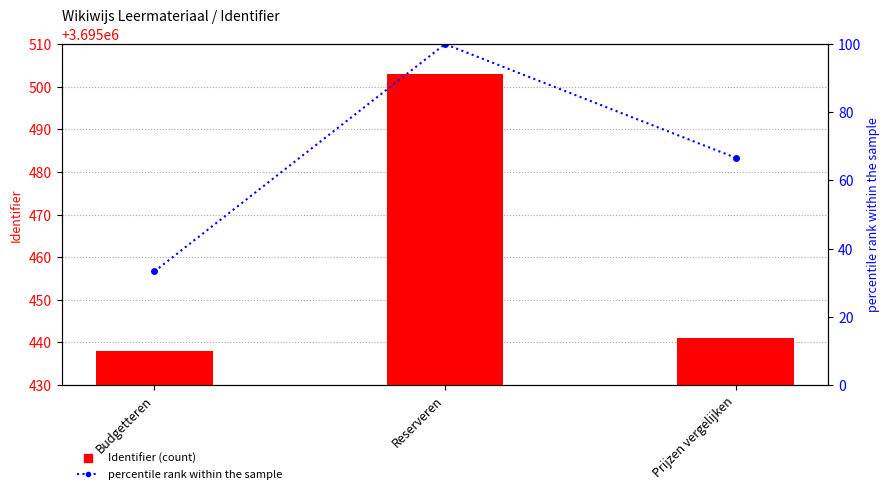

At how many categories does at least one series exceed 1073489?

3